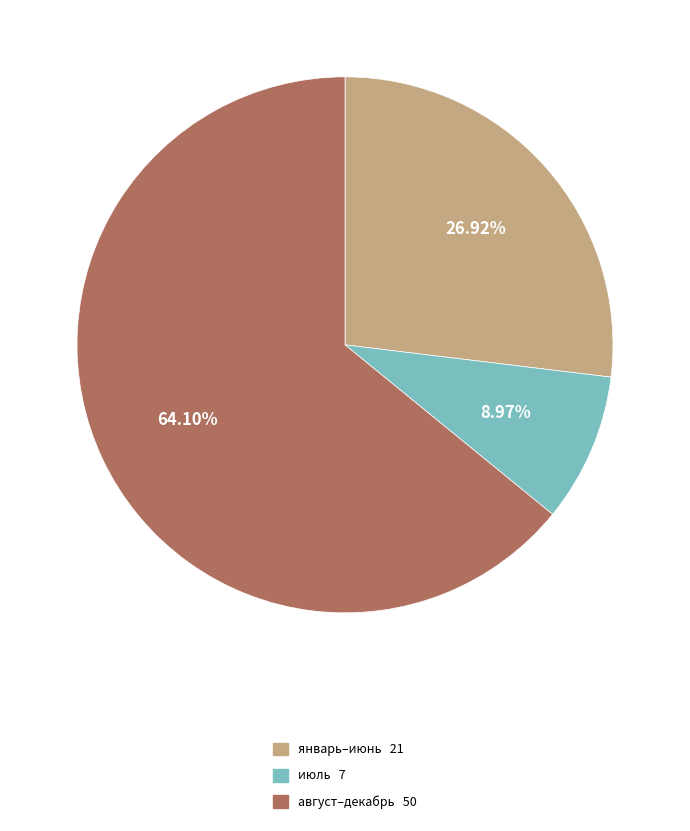

Does any single category account for the majority?

Yes